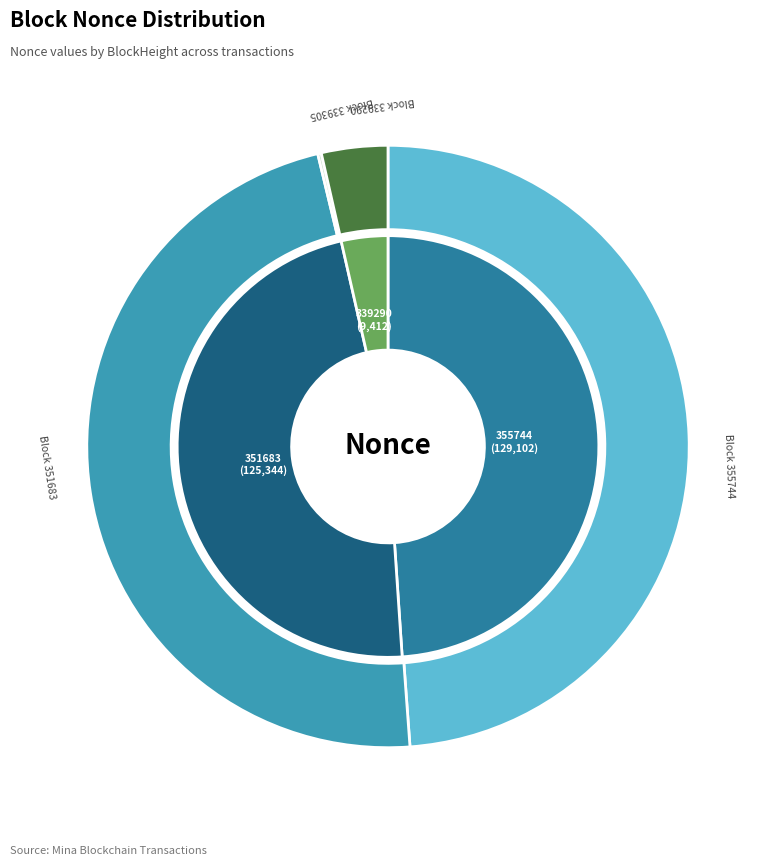

Is there a majority slice in this chart?

No